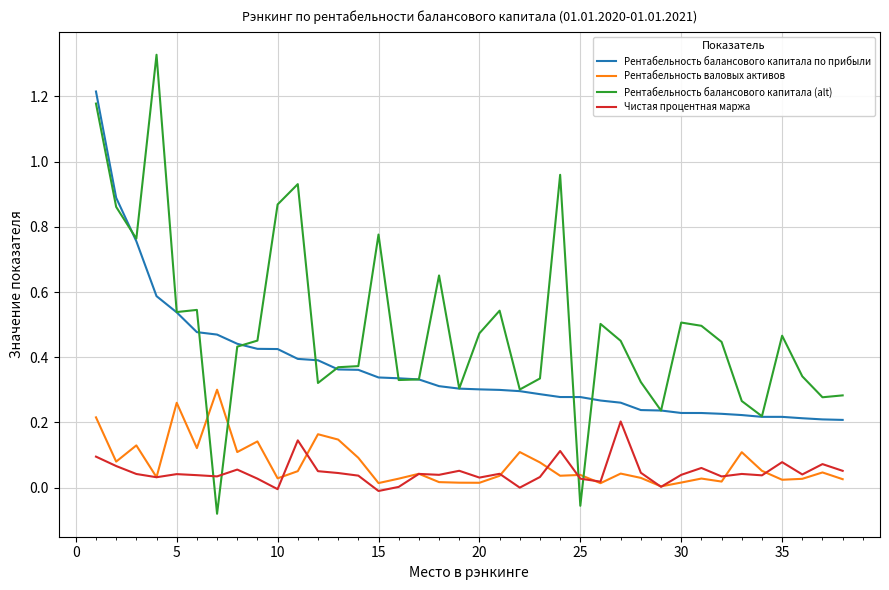

True or false: Рентабельность балансового капитала (alt) and Чистая процентная маржа cross at least once.

True